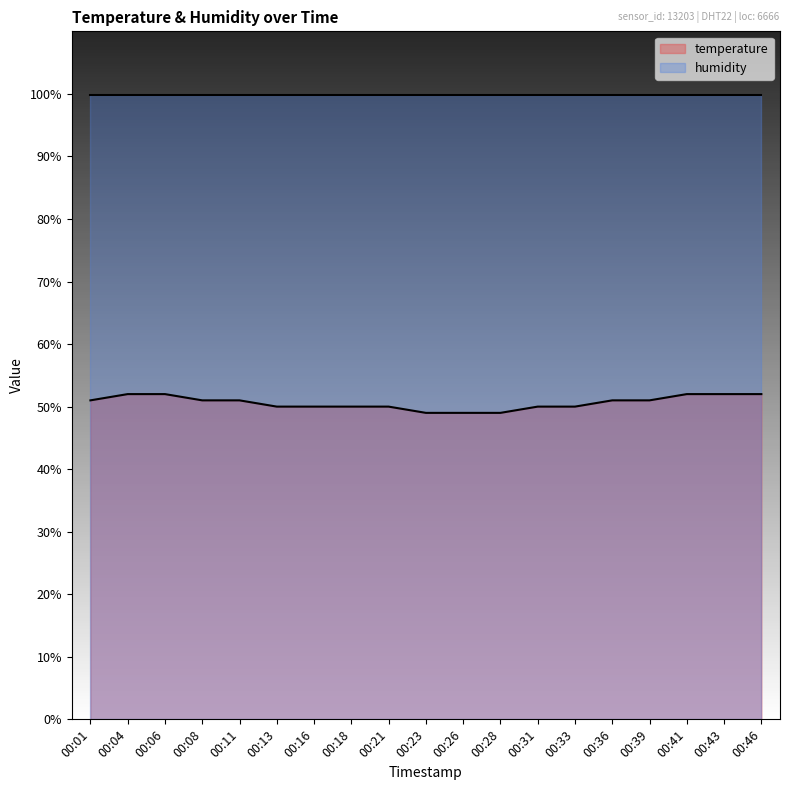

Which label corresponds to the largest value in the chart?

00:04